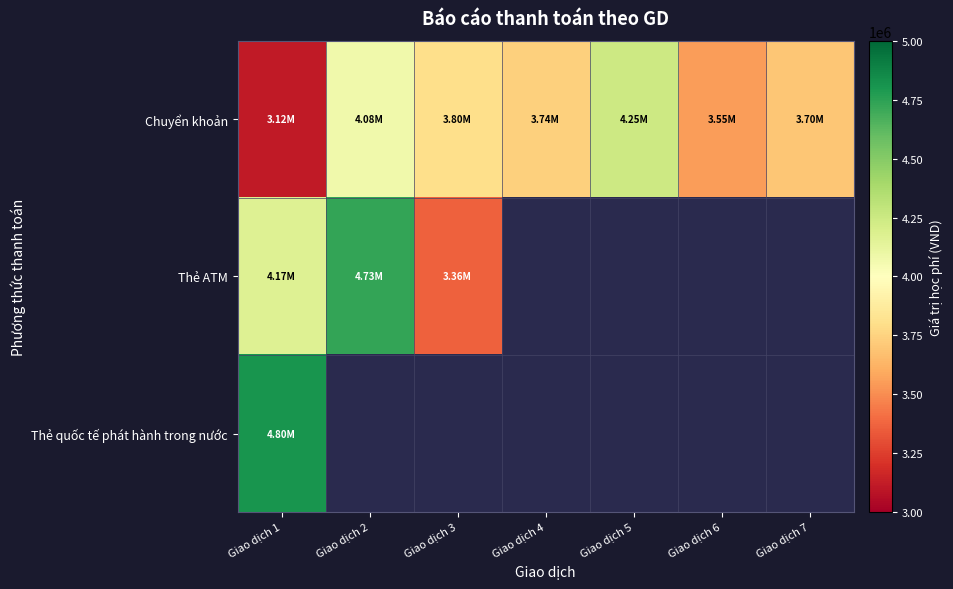

Which series changed the most between Giao dịch 1 and Giao dịch 7?

Chuyển khoản